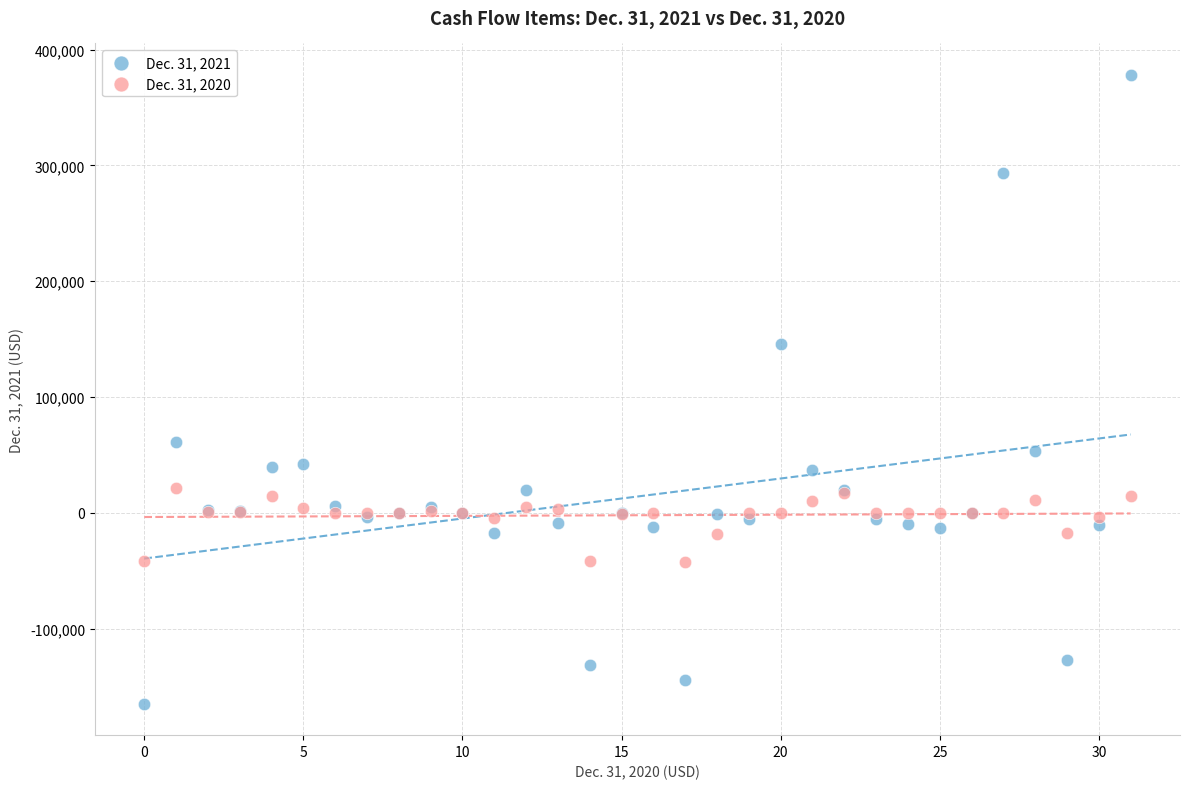

Which series reaches the maximum Y coordinate?

Dec. 31, 2021